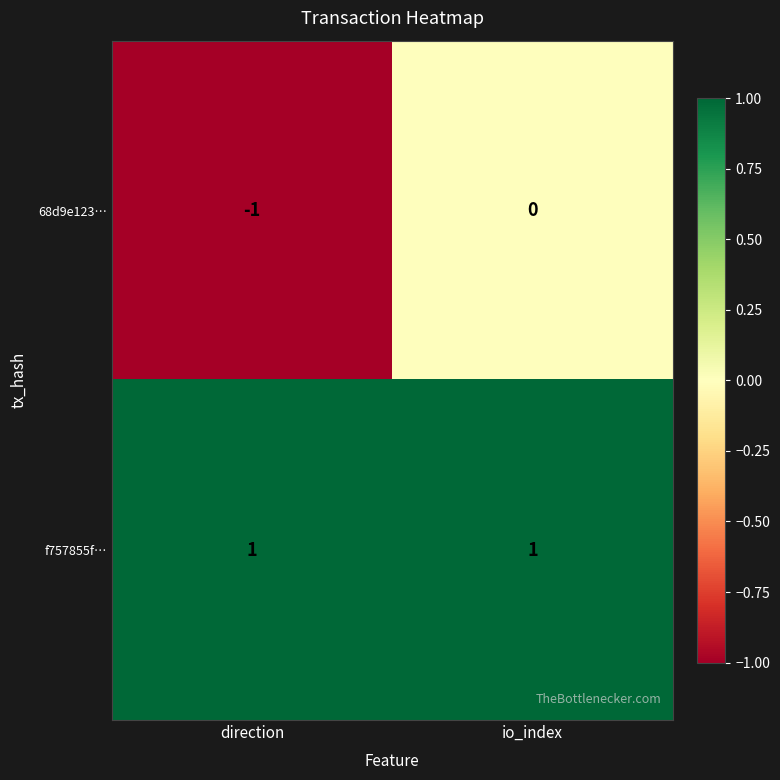

At which category does the chart reach its minimum across all series?

direction